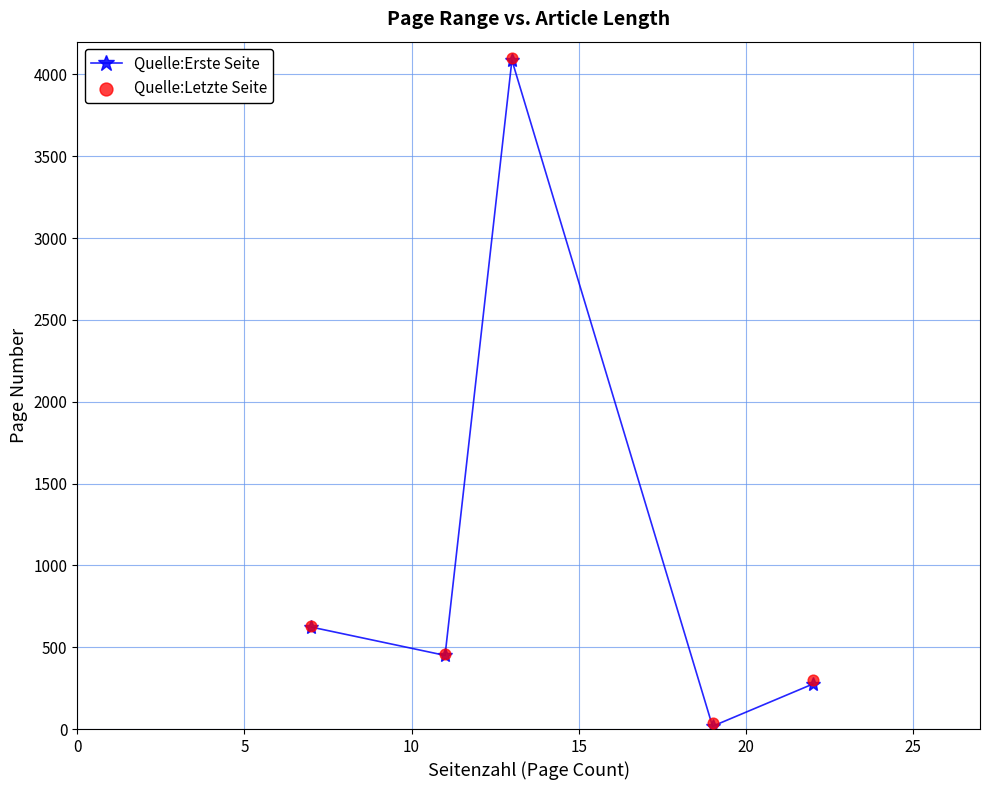

In Quelle:Erste Seite, how many points are lower than both neighbors (excluding endpoints)?

2